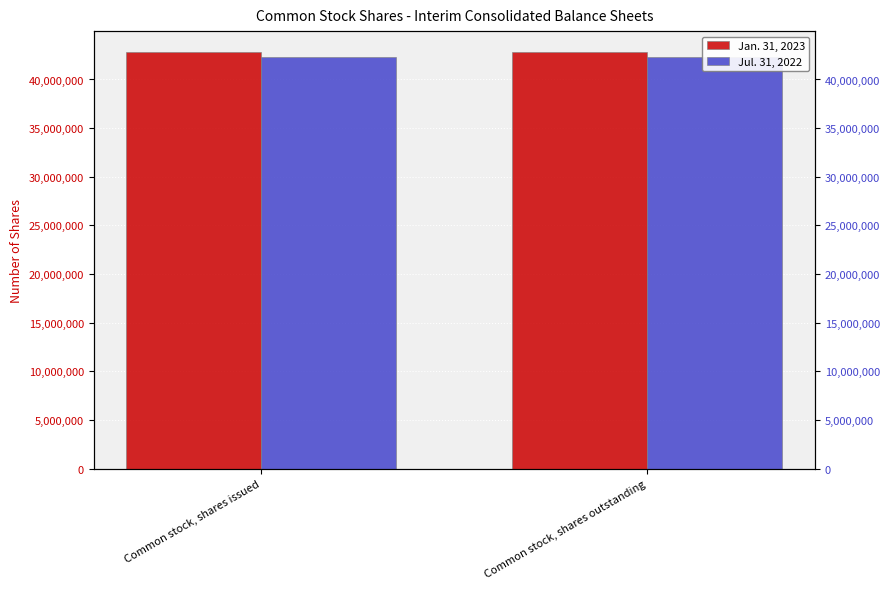

What is the sum of all Jan. 31, 2023 values?

85660122